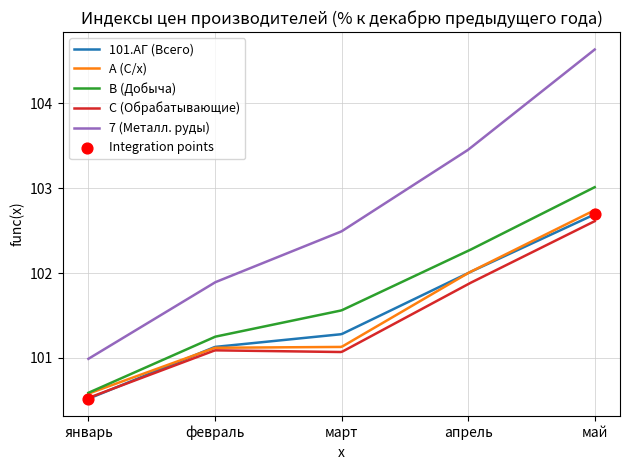

Which series has the largest range (max minus min)?

7 (Металл. руды)